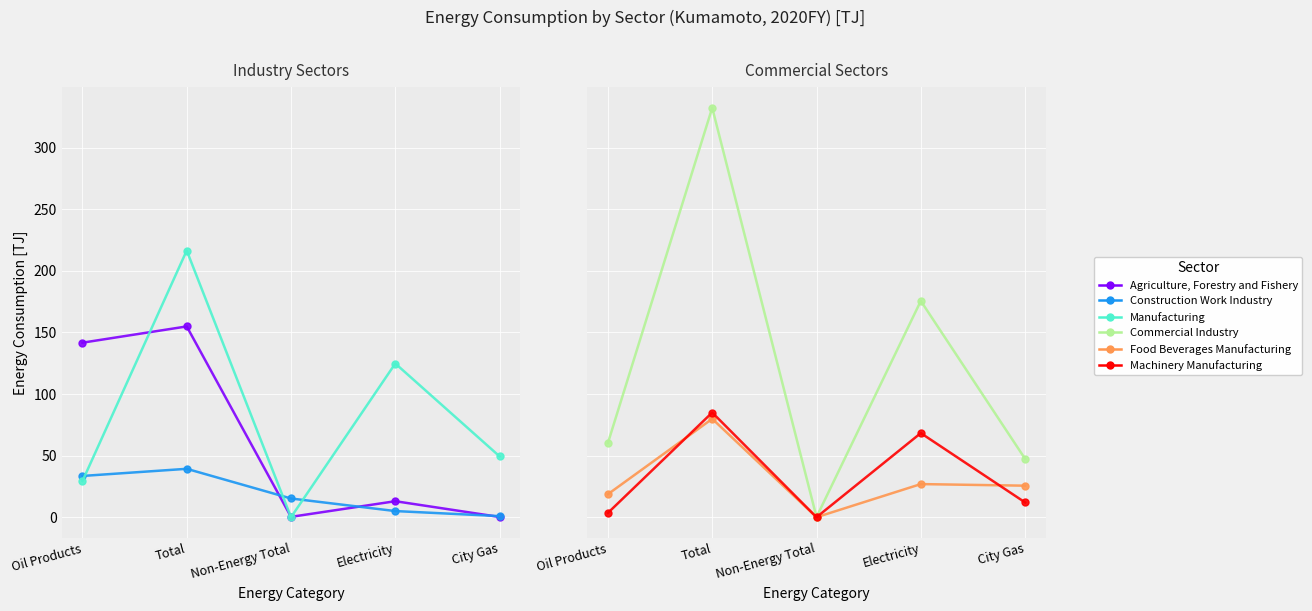

What are all the series names shown in the legend?

Agriculture, Forestry and Fishery, Construction Work Industry, Manufacturing, Commercial Industry, Food Beverages Manufacturing, Machinery Manufacturing